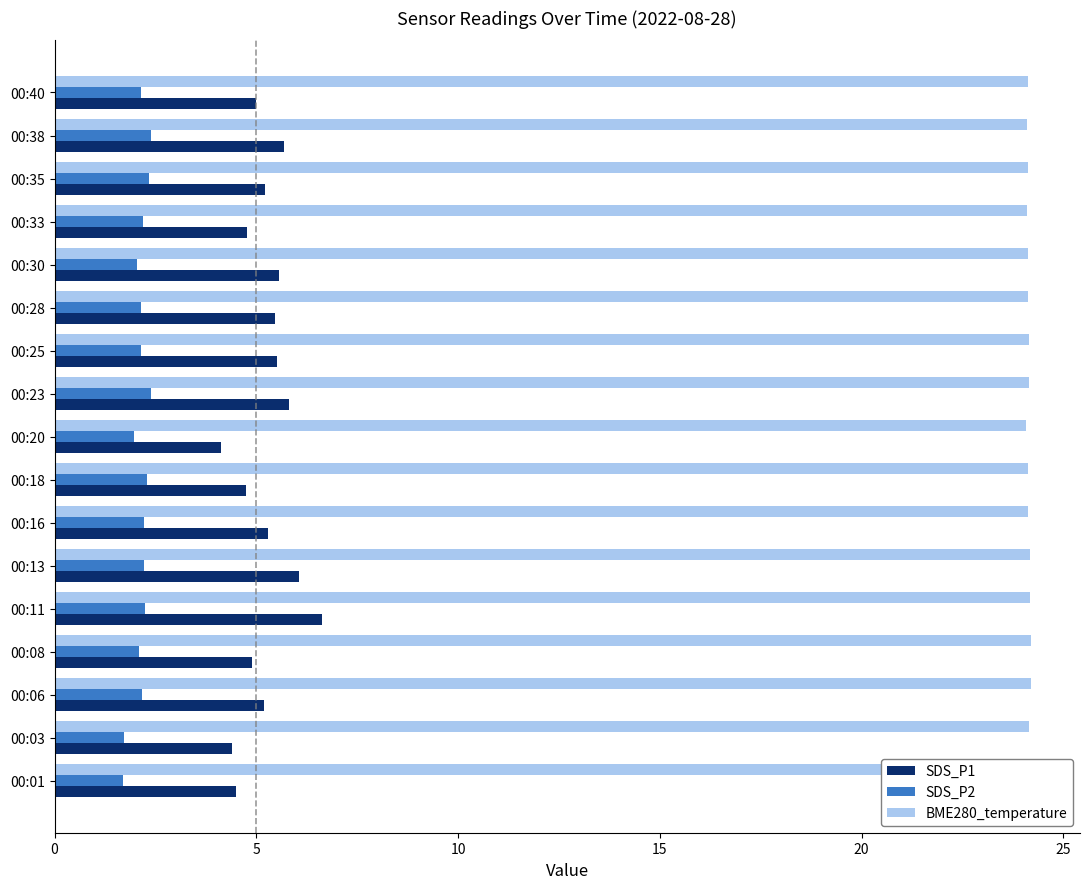

What is the spread (max minus min) of values at 00:35?

21.8